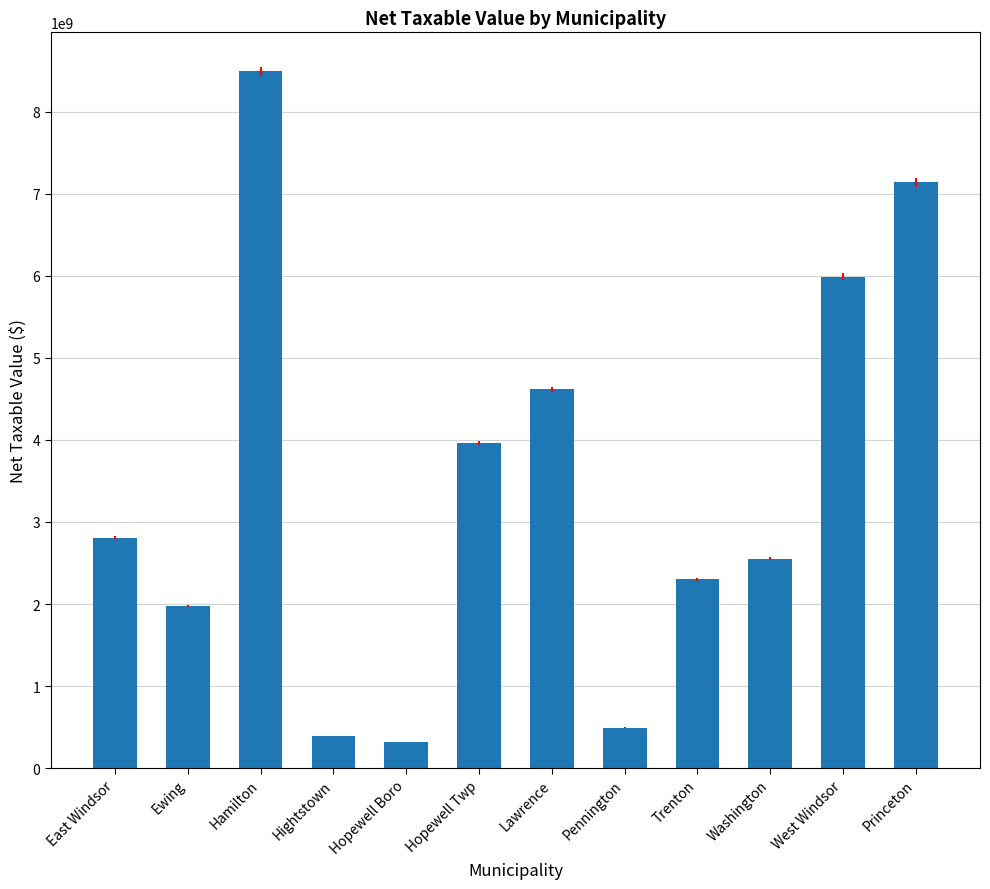

What is the value of the 6th bar from the left?

3961291400